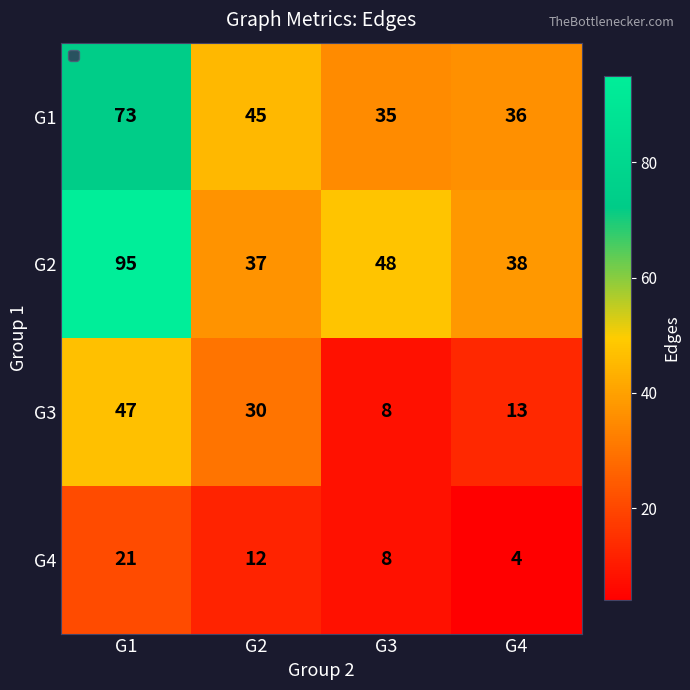

The value of G2 at G4 is 21. True or false?

False